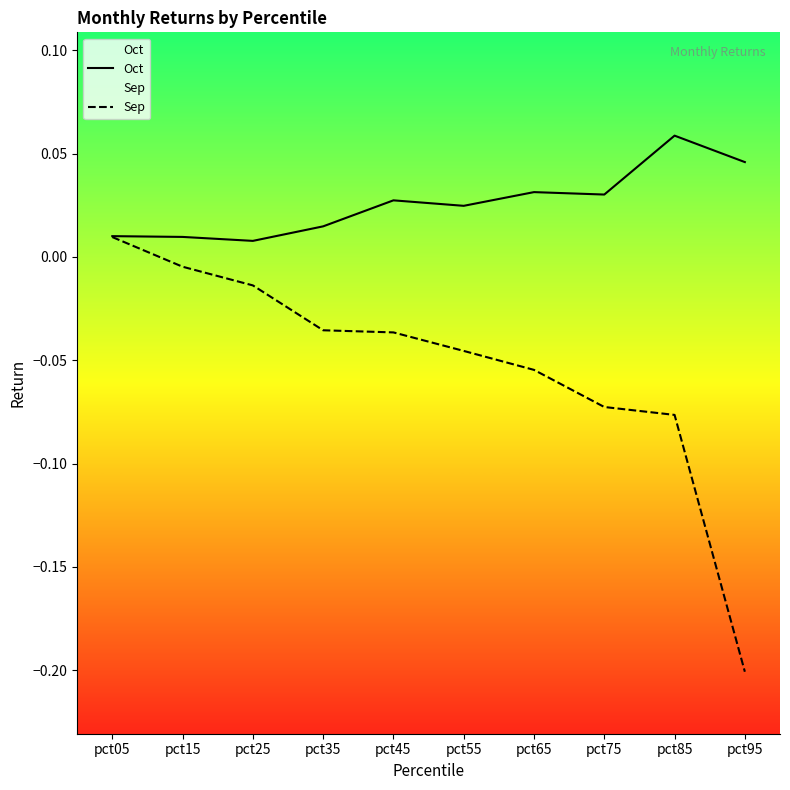

Count the Oct values in the range 0 to 1.

10